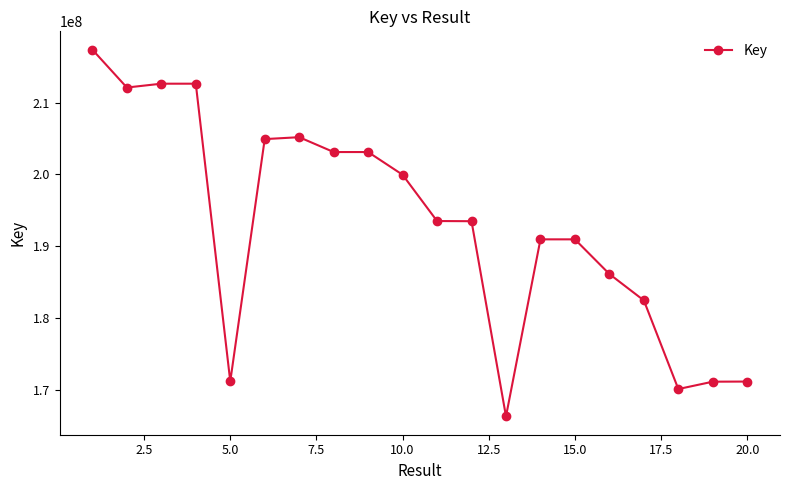

What is the difference between the second highest and second lowest values?

42575033